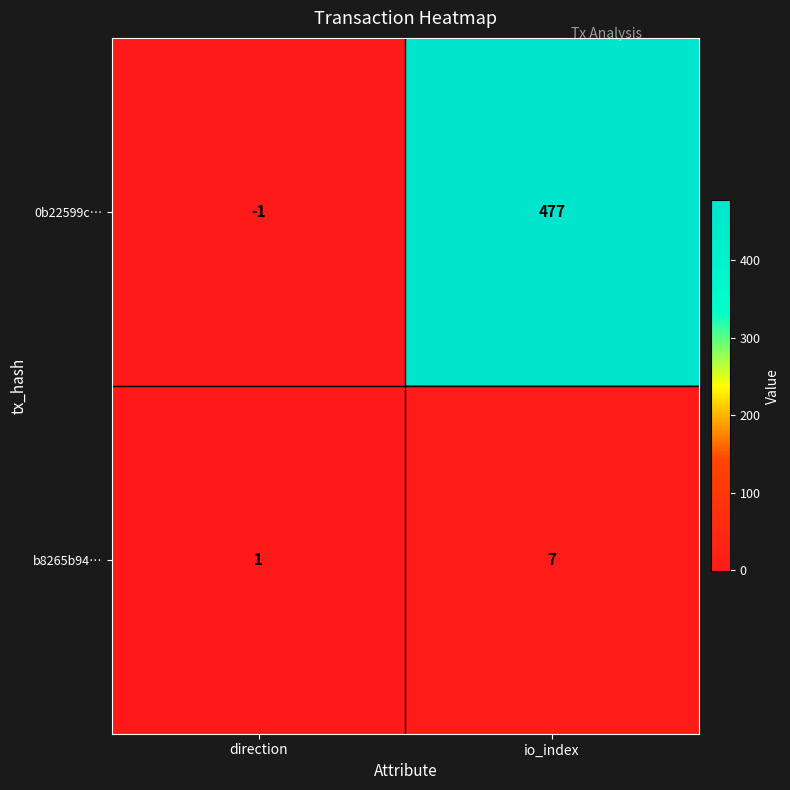

Reading left to right, list all the values displayed in this chart.

0b22599c…: -1	477
b8265b94…: 1	7